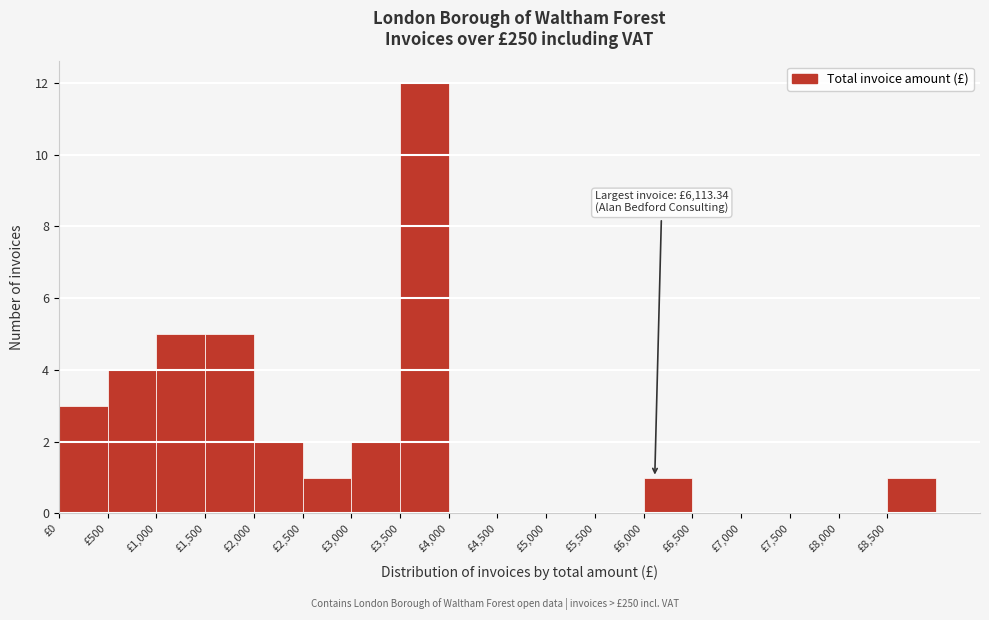

Over which range of the x-axis is the bar tallest?

3500 to 4000